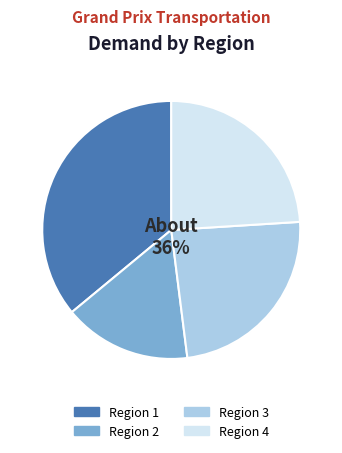

Which category has the biggest portion of the pie?

Region 1